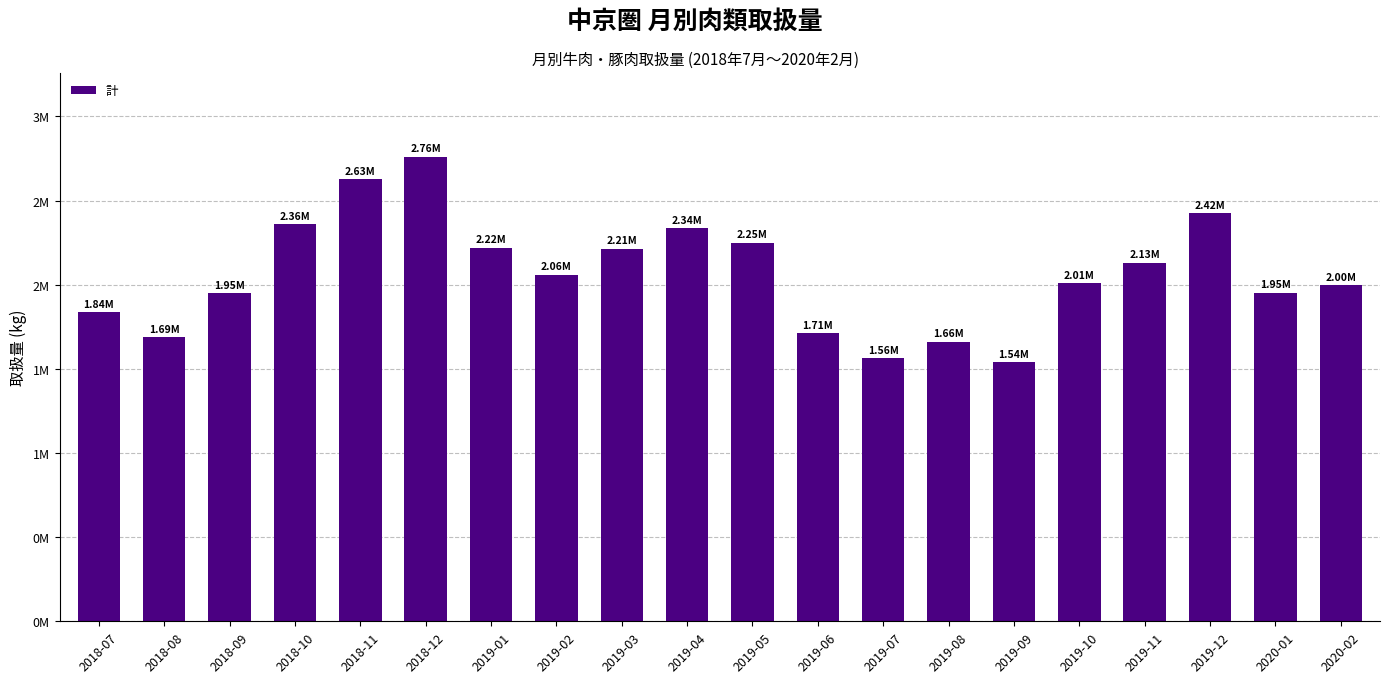

Are the bars horizontal?

No